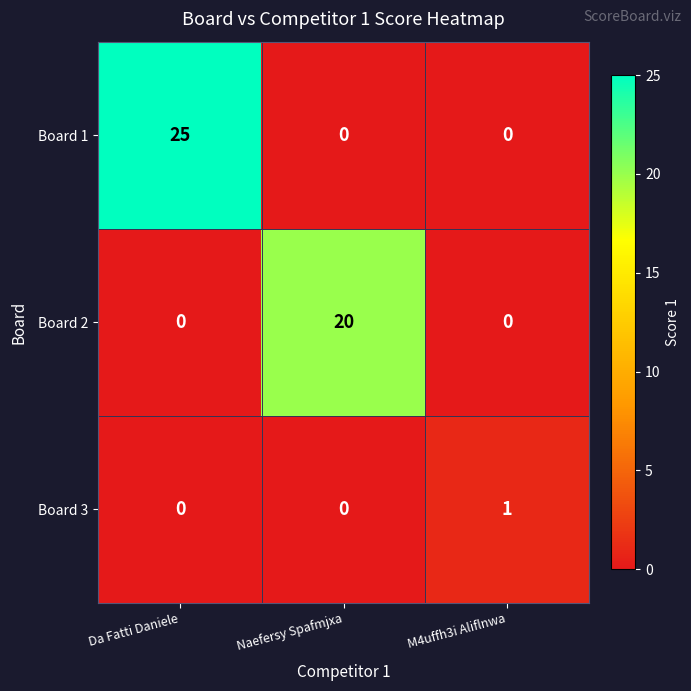

How many data points in Board 2 are above 0?

1